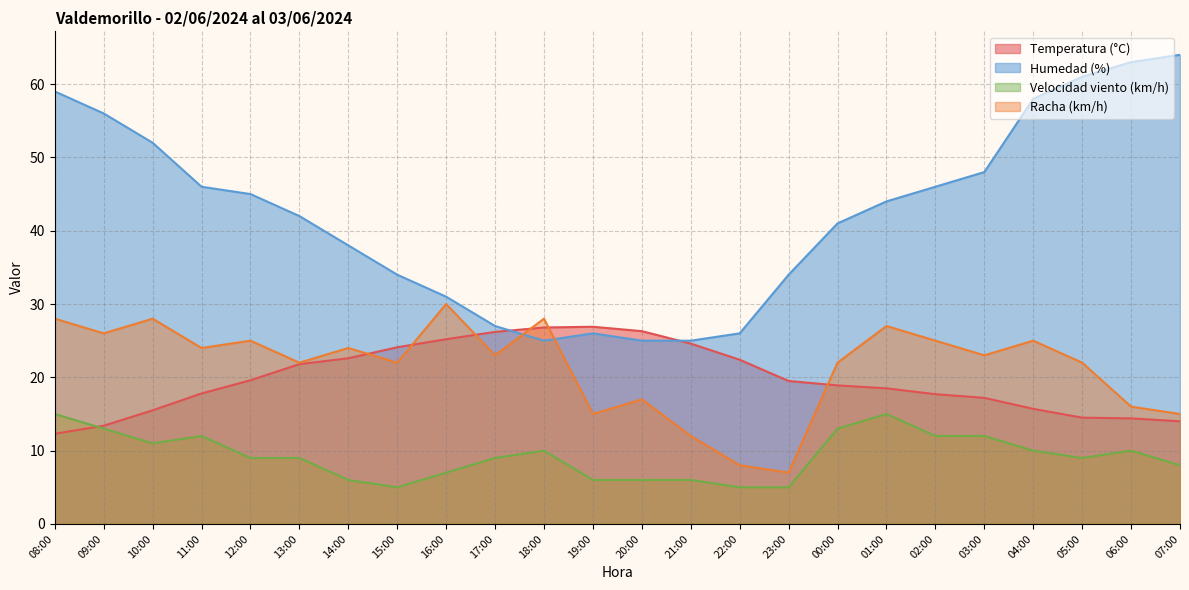

Between 01:00 and 04:00, which series saw the biggest shift?

Humedad (%)